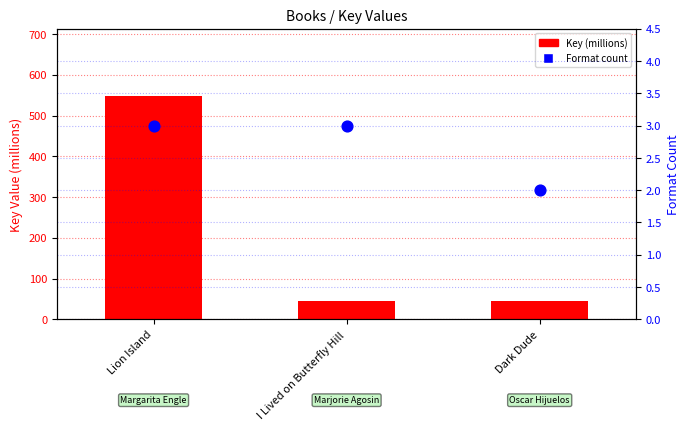

Is the value of Format count at I Lived on Butterfly Hill greater than the value of Key (millions) at Dark Dude?

No